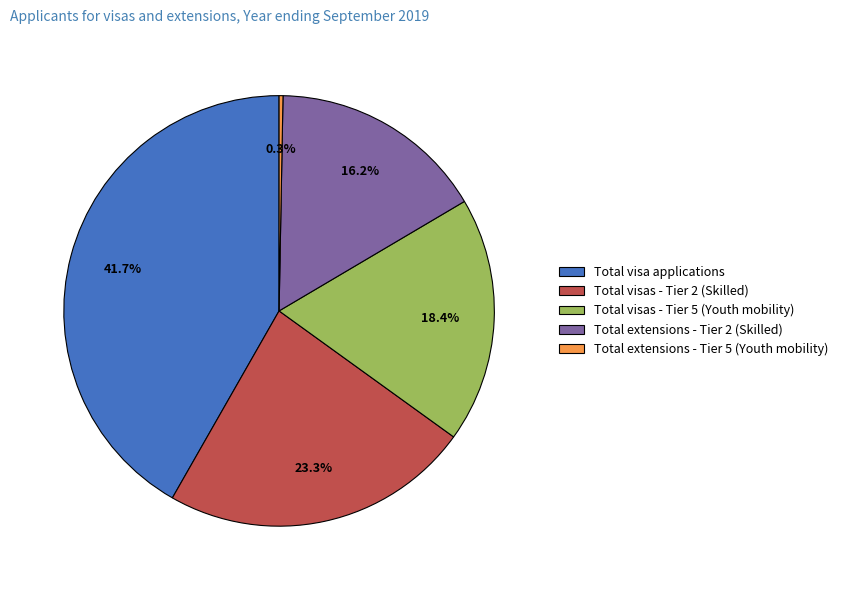

To the nearest percent, what is the difference between the Total visas - Tier 5 (Youth mobility) and Total visa applications slice percentages?

23%